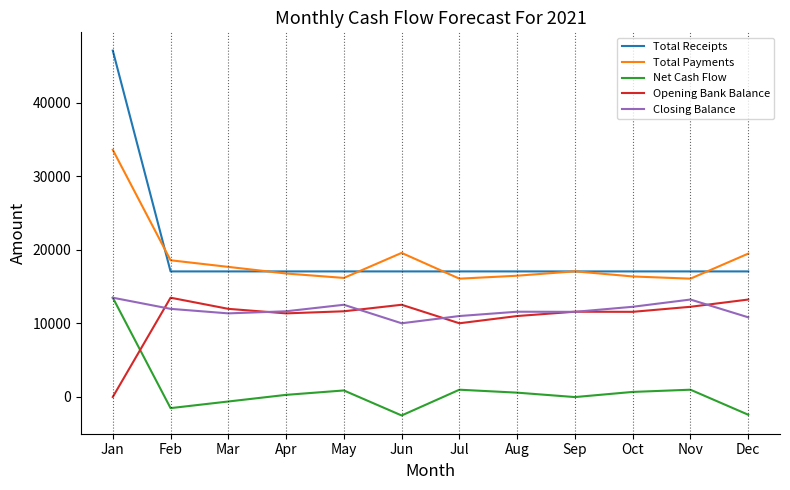

At which category is the sum across all series the highest?

Jan